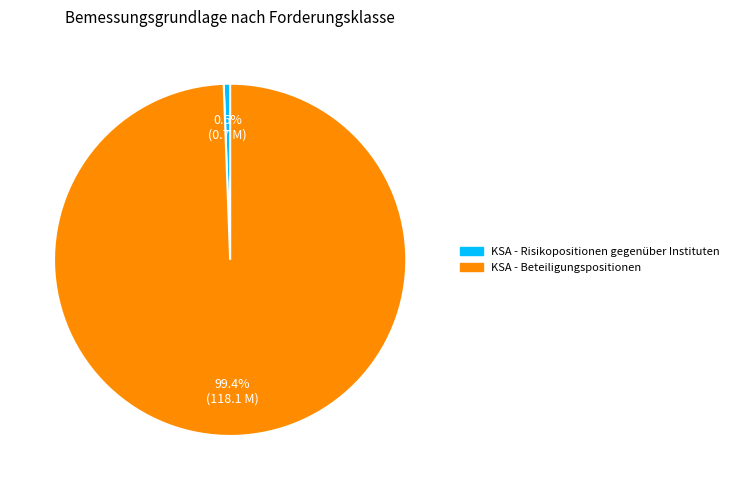

To the nearest percent, what is the average slice percentage?

50%